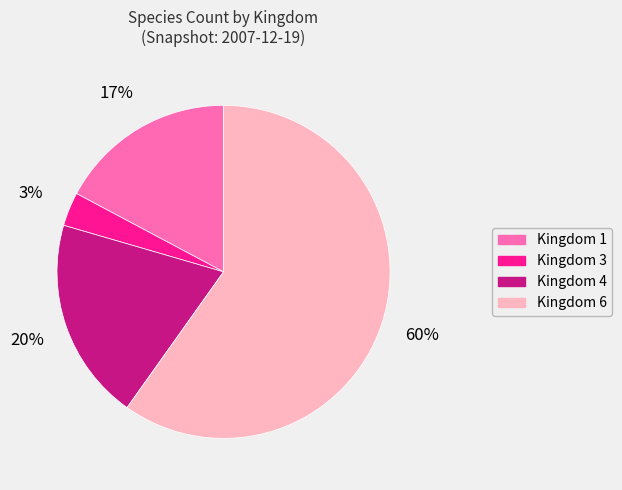

Which category has the biggest portion of the pie?

Kingdom 6